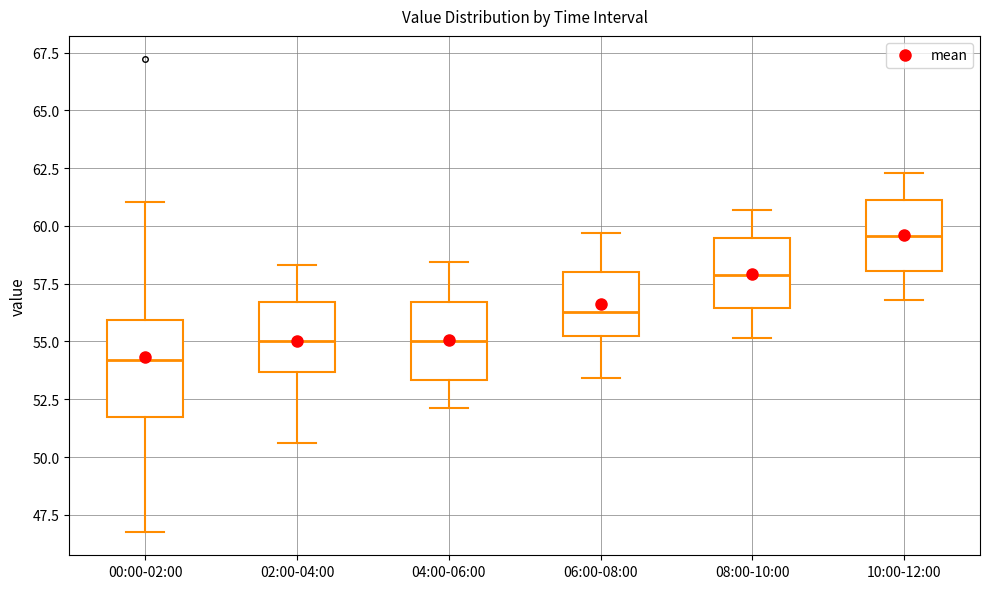

Reading left to right, read every box against the y-axis: the position of its median line, the range the box covers, and the ends of its whiskers. The values are not printed on the chart, so give them approximately, as read against the axis.

00:00-02:00: median 54.0, box 51.5 to 56.0, whiskers 47.0 to 61.0
02:00-04:00: median 55.0, box 53.5 to 56.5, whiskers 50.5 to 58.5
04:00-06:00: median 55.0, box 53.5 to 56.5, whiskers 52.0 to 58.5
06:00-08:00: median 56.5, box 55.0 to 58.0, whiskers 53.5 to 59.5
08:00-10:00: median 58.0, box 56.5 to 59.5, whiskers 55.0 to 60.5
10:00-12:00: median 59.5, box 58.0 to 61.0, whiskers 57.0 to 62.5